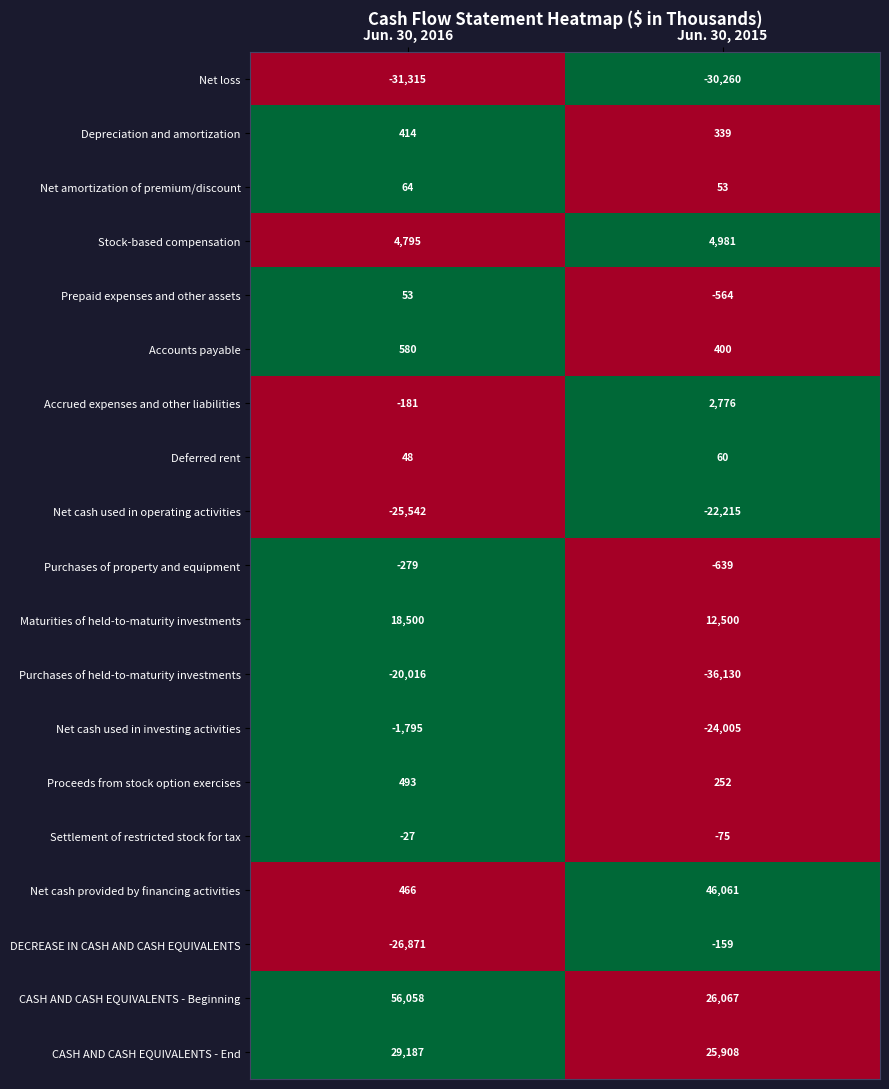

Which series has the widest spread of values?

Net cash provided by financing activities